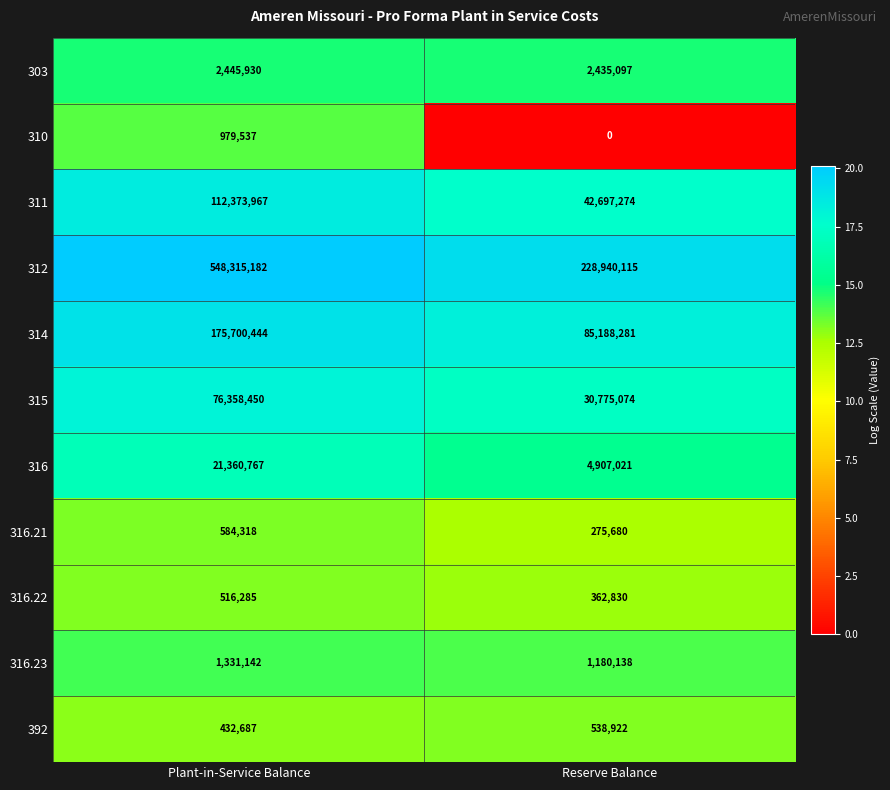

Where is 303 nearest to the value 2440513?

Reserve Balance